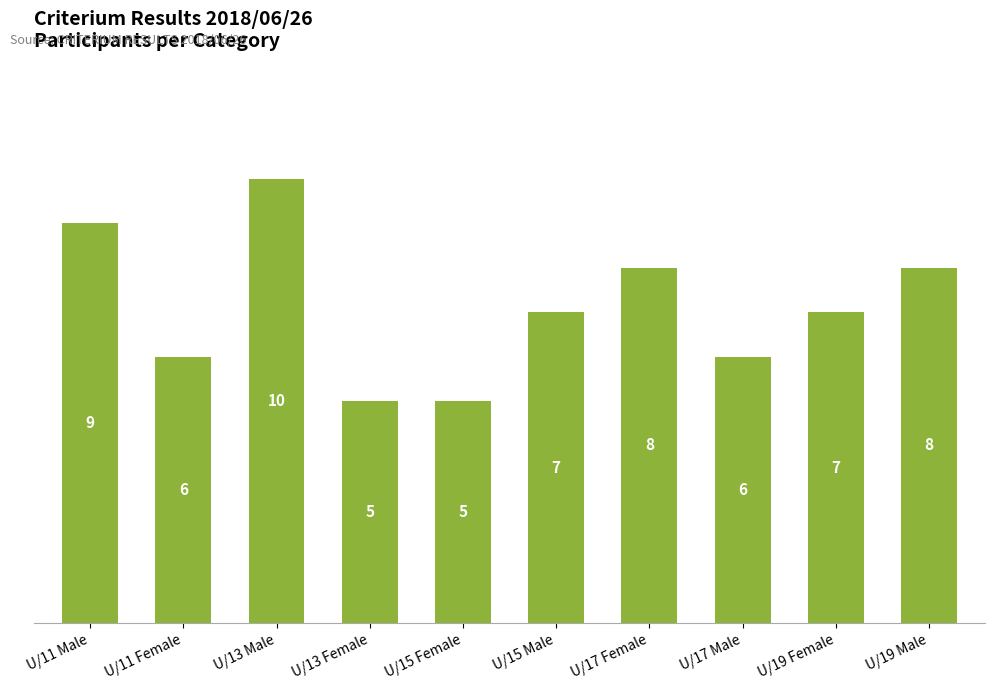

What is the difference between the second highest and second lowest values?

4